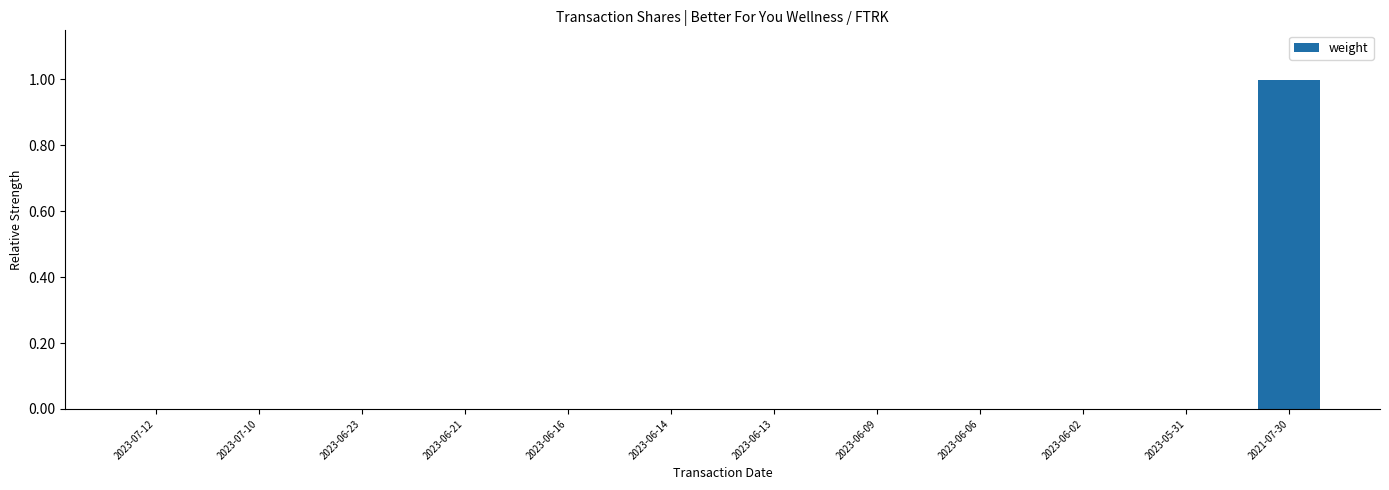

What is the sum of all values?

1.0